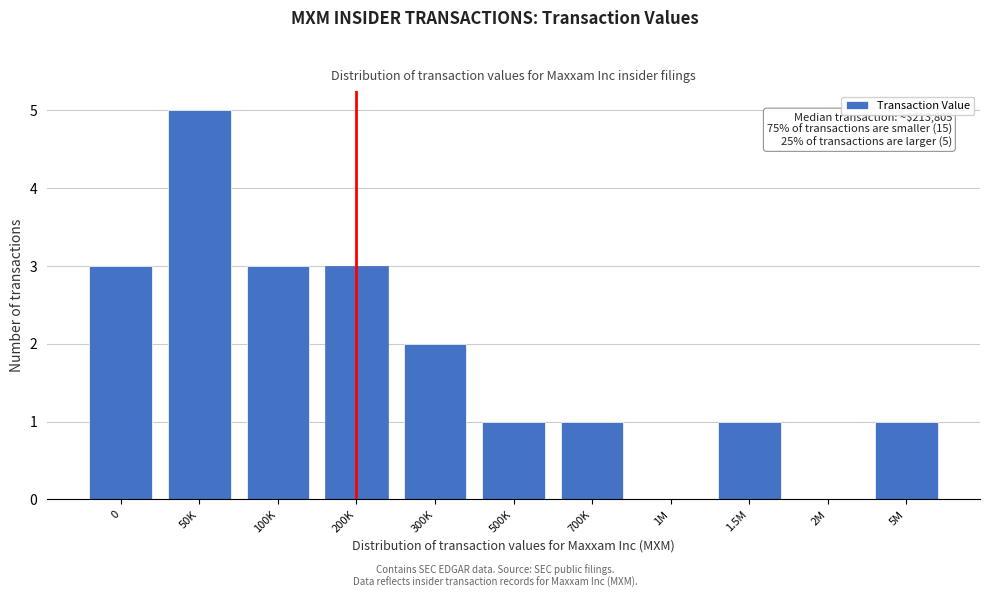

Reading left to right, transcribe all the data shown in this chart.

0=3	50K=5	100K=3	200K=3	300K=2	500K=1	700K=1	1M=0	1.5M=1	2M=0	5M=1